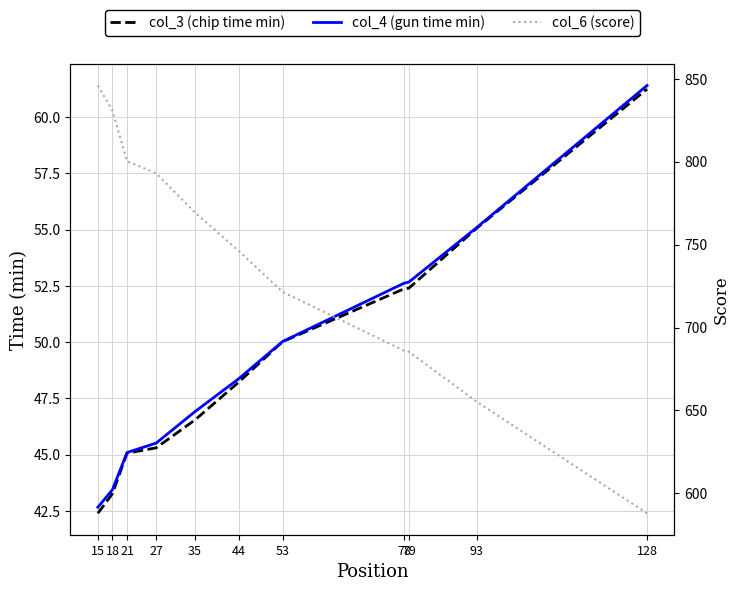

At which category is the sum across all series the highest?

15